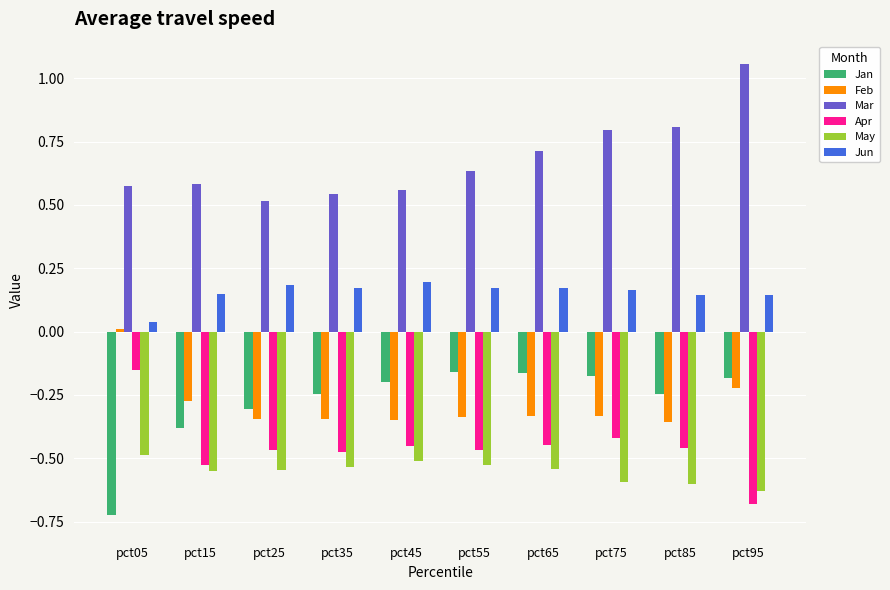

Which series changed the most between pct25 and pct85?

Mar